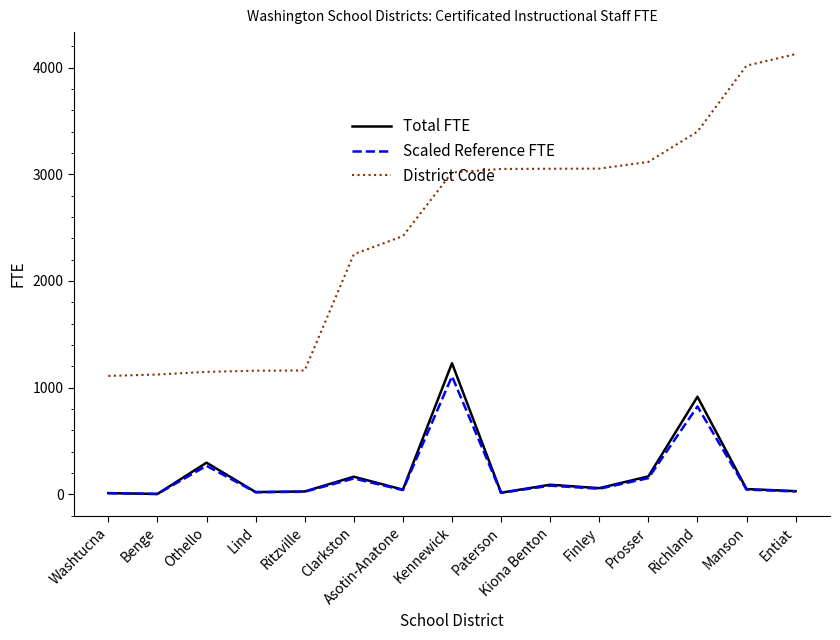

What is the maximum value shown in the chart?

4127.0